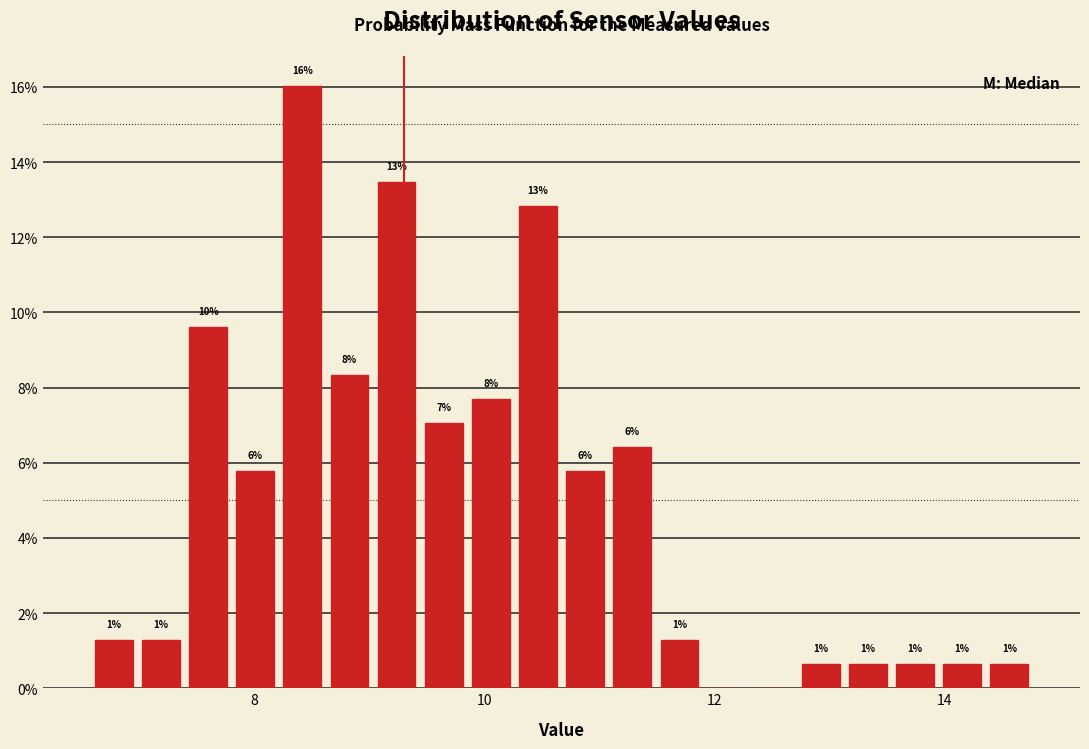

Around what value on the x-axis is the tallest bar? Give the approximate position of its centre, as read against the axis.

8.4